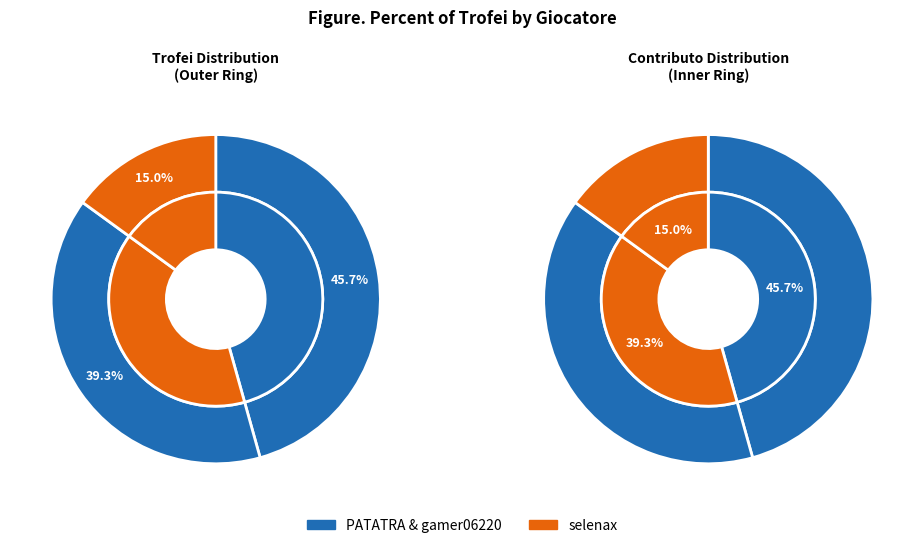

Is gamer06220 the majority of the pie?

No